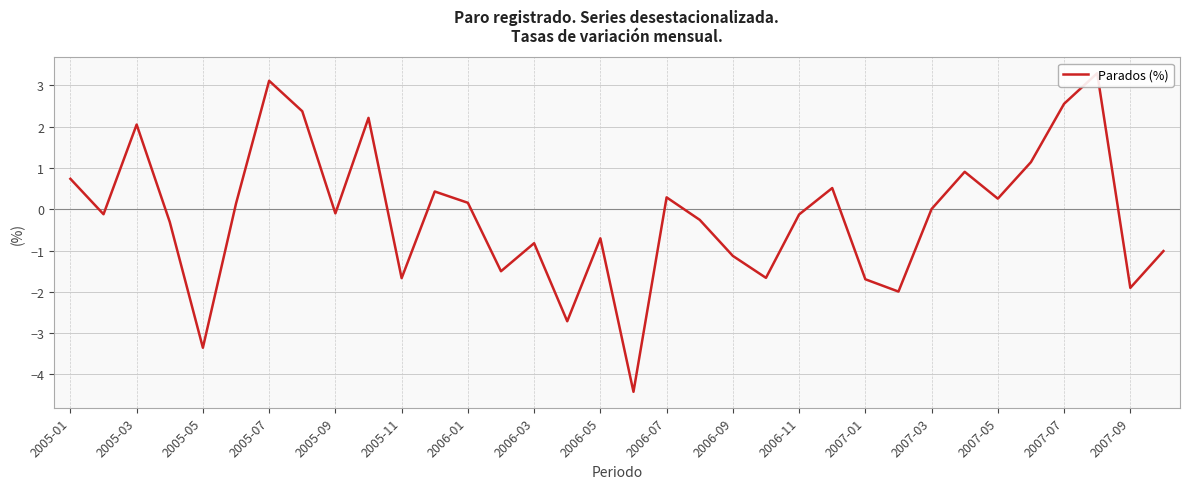

Count the number of categories in the chart.

34